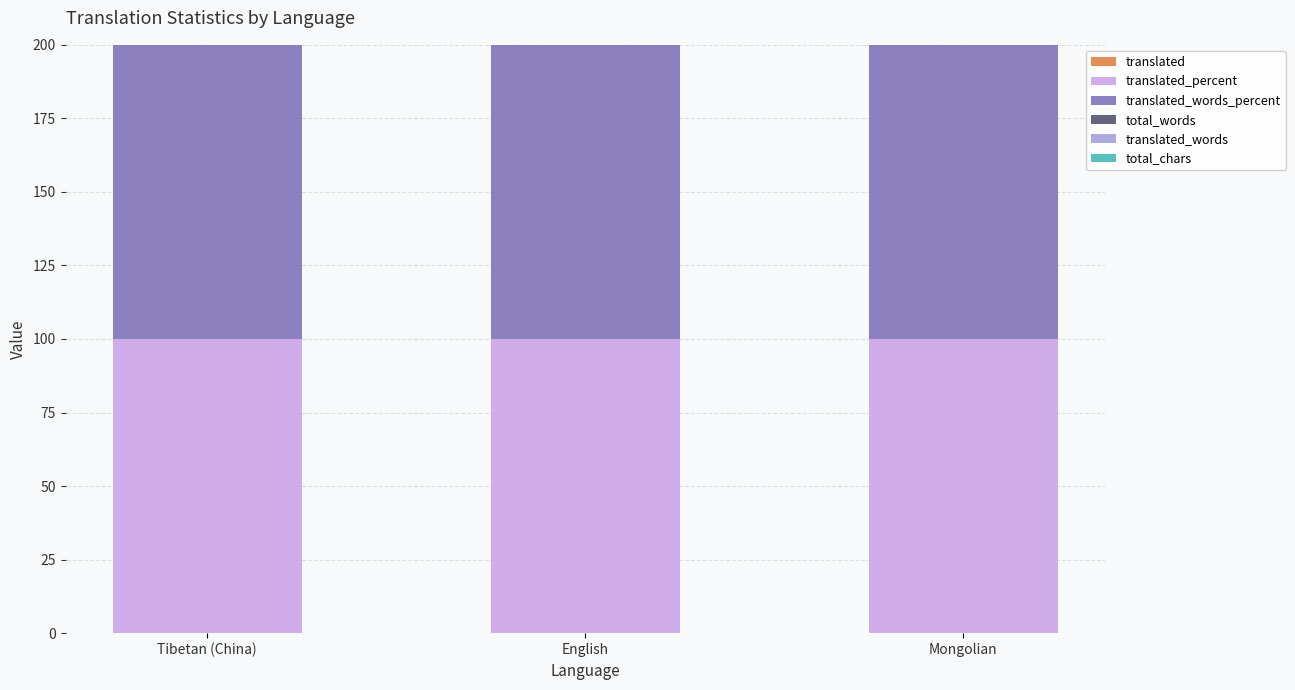

What are all the series names shown in the legend?

translated, translated_percent, translated_words_percent, total_words, translated_words, total_chars